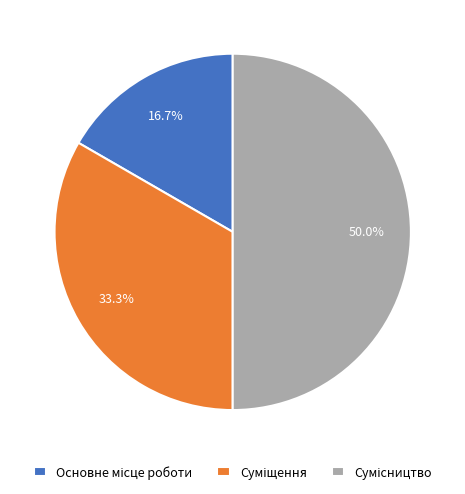

To the nearest percent, what is the difference between the Суміщення and Сумісництво slice percentages?

17%